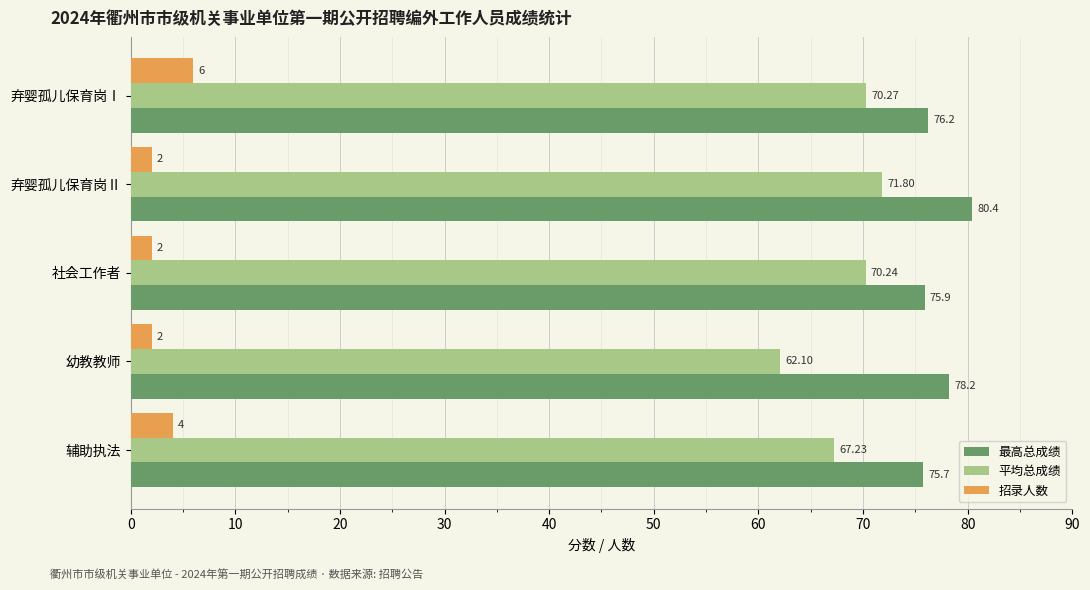

What is the highest value of the 招录人数 series?

6.0